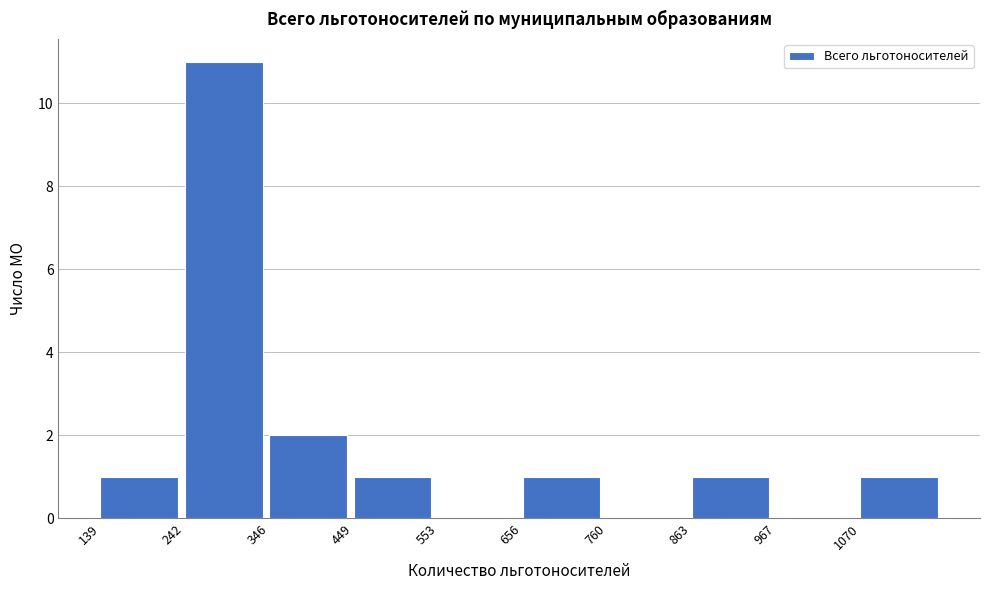

Which range on the x-axis has the tallest bar?

240 to 340